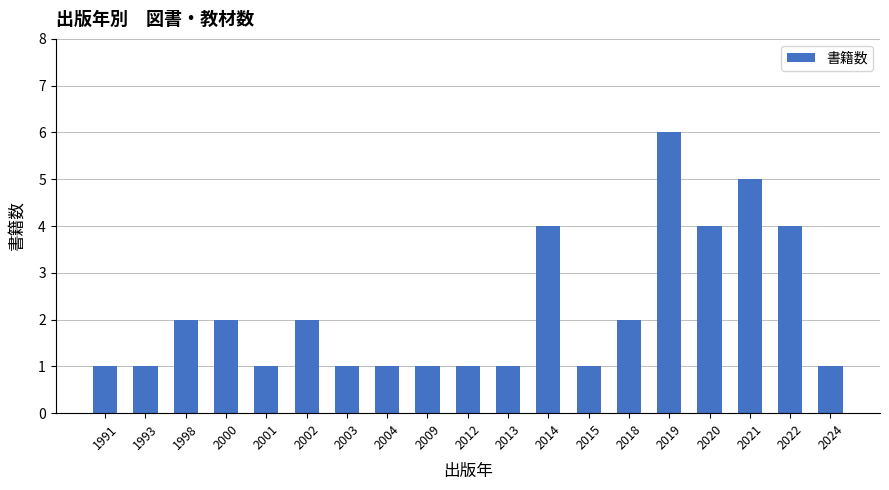

At which category does the chart reach its peak across all series?

2019